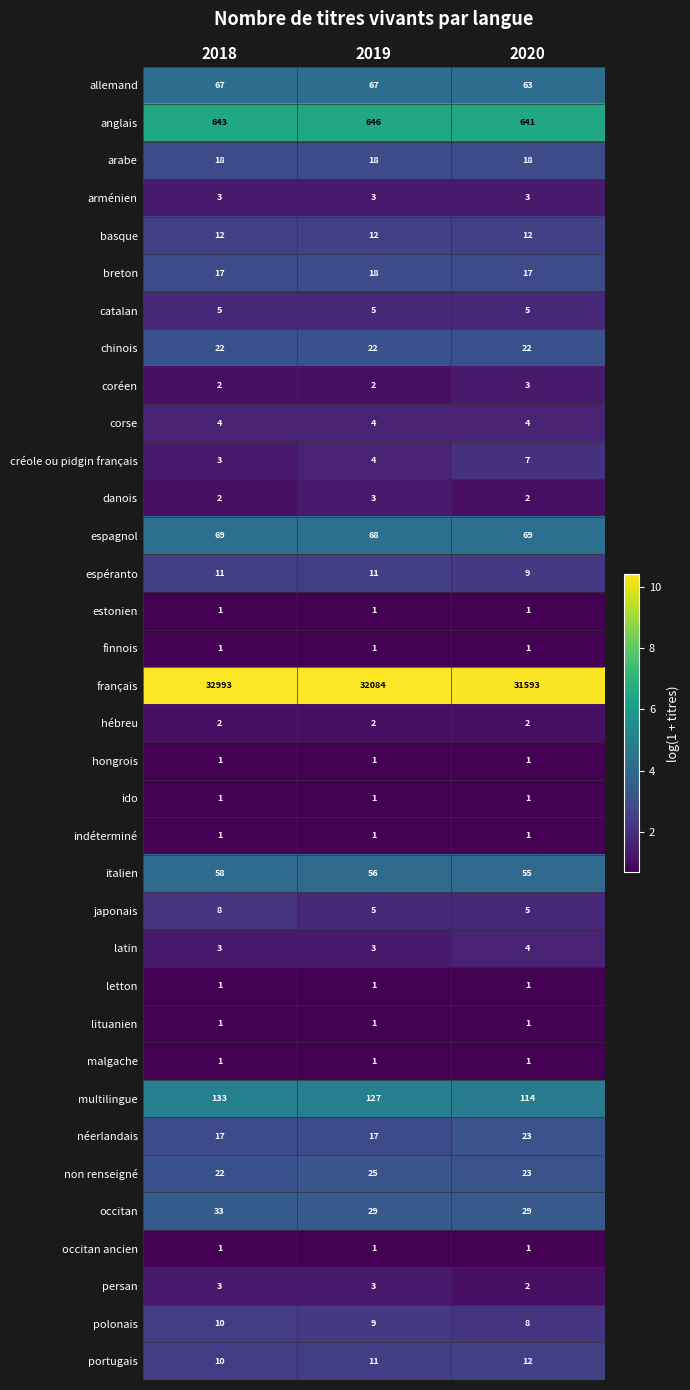

At how many categories does at least one series exceed 8?

3